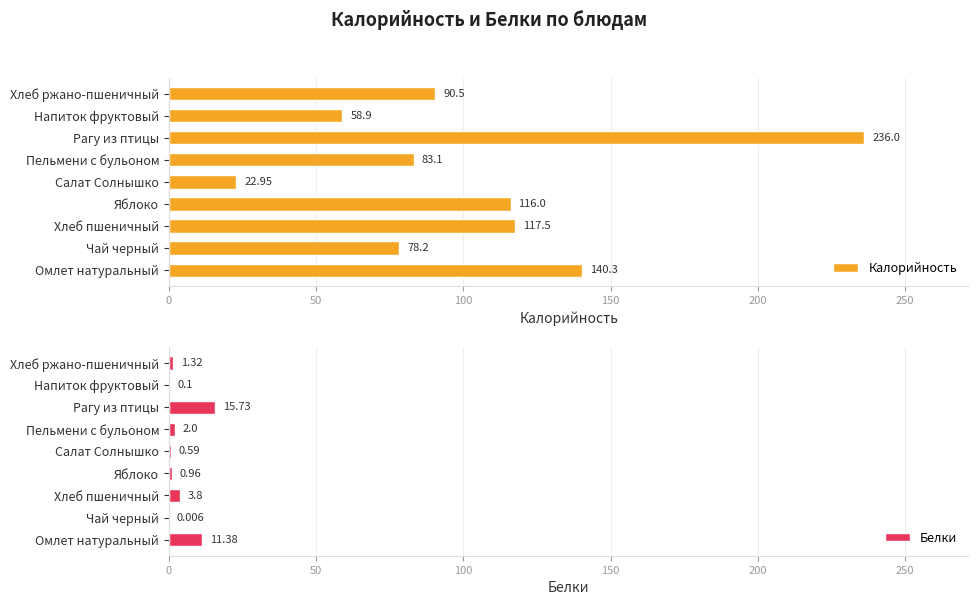

Which series has the widest spread of values?

Калорийность